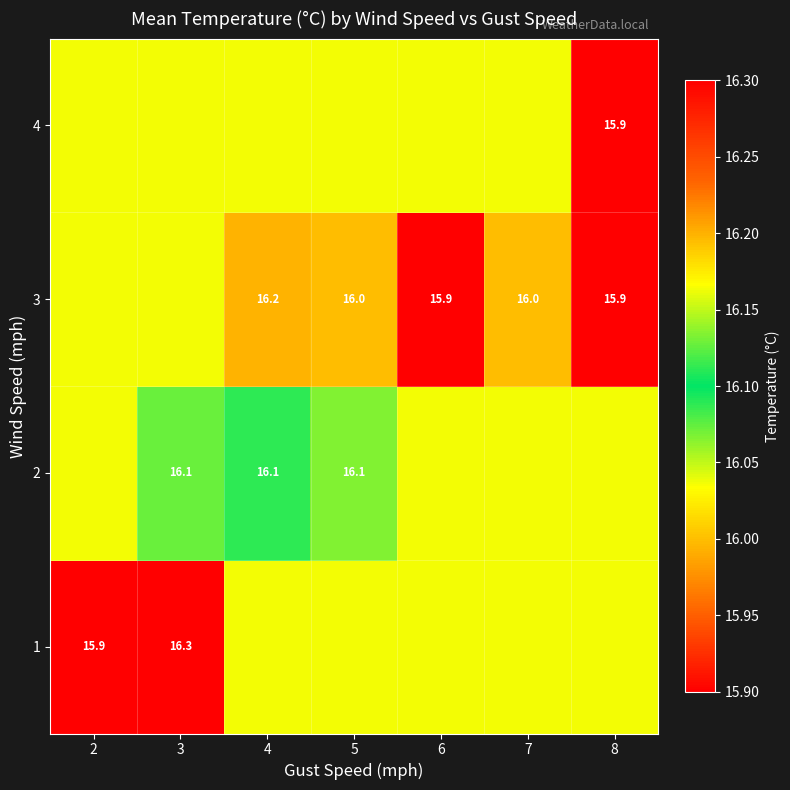

Rank the categories by 4 value from lowest to highest.

8, 2, 3, 4, 5, 6, 7